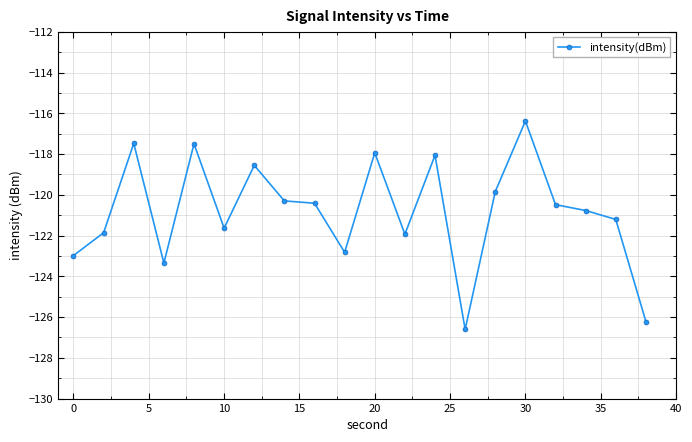

What is the value of the 12th point from the left?

-121.9